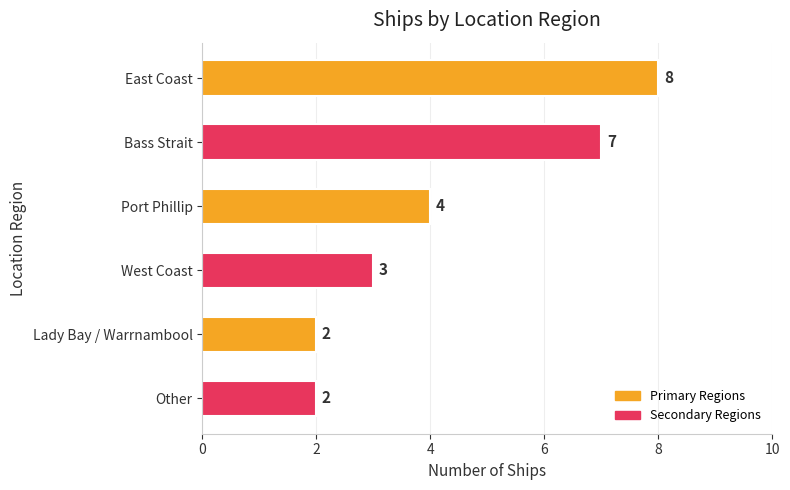

The value at Bass Strait is 2. True or false?

False